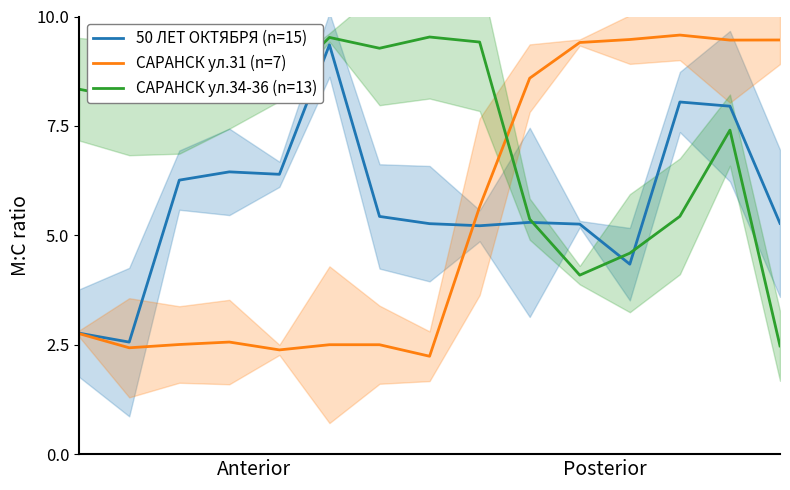

Which series has the largest total across all categories?

САРАНСК ул.34-36 (n=13)